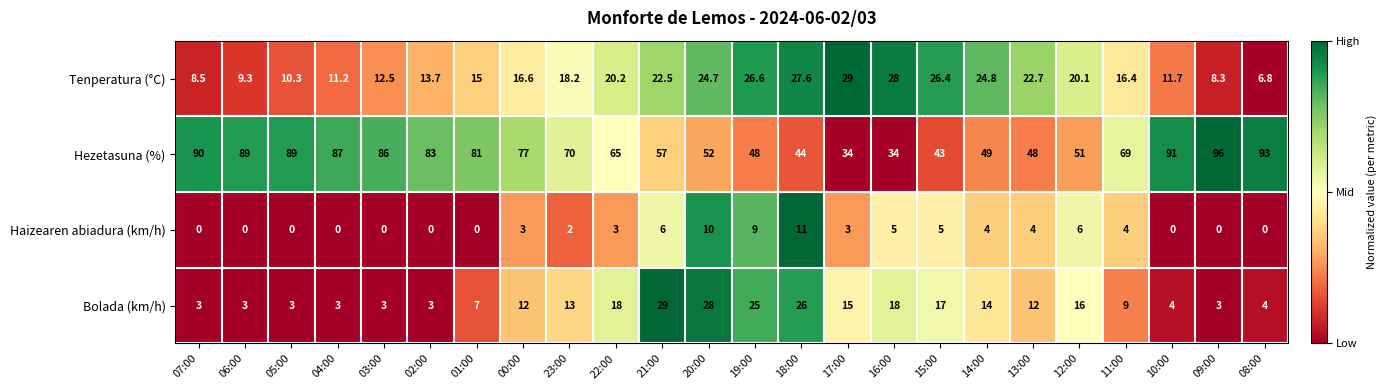

What is the difference between the maximum and minimum values in the Bolada (km/h) series?

26.0